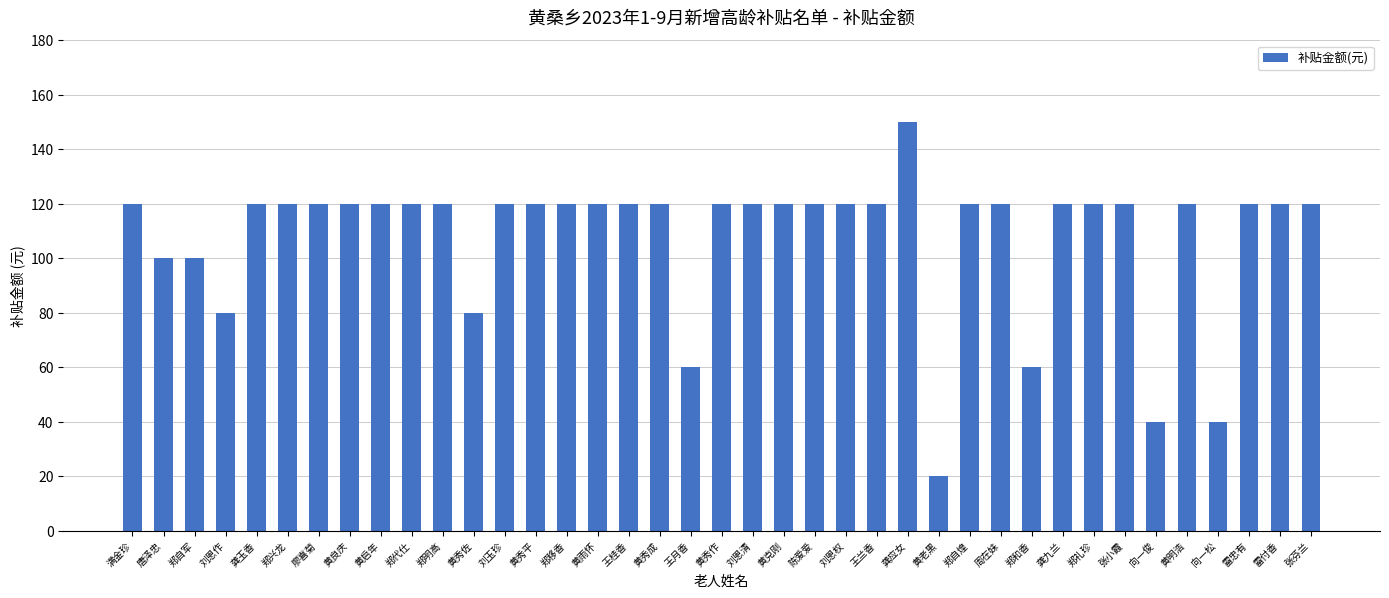

What is the difference between the second highest and second lowest values?

80